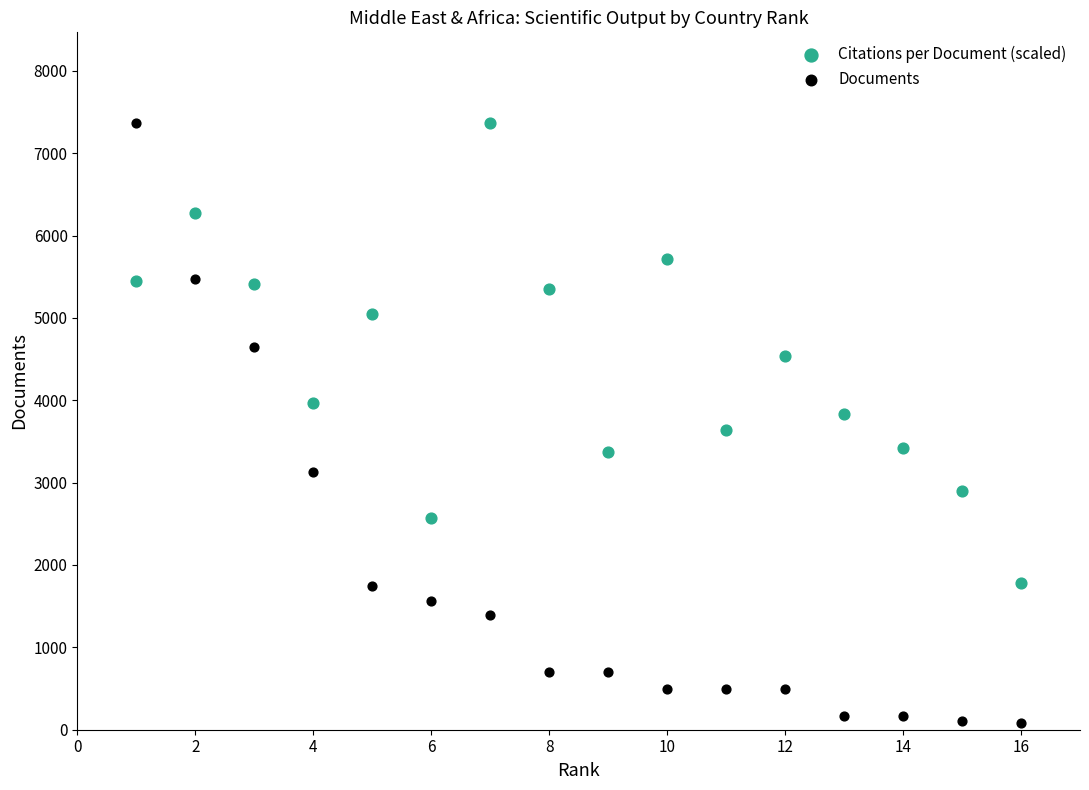

Across all data points, what is the range of Y values (max minus min)?

7280.0